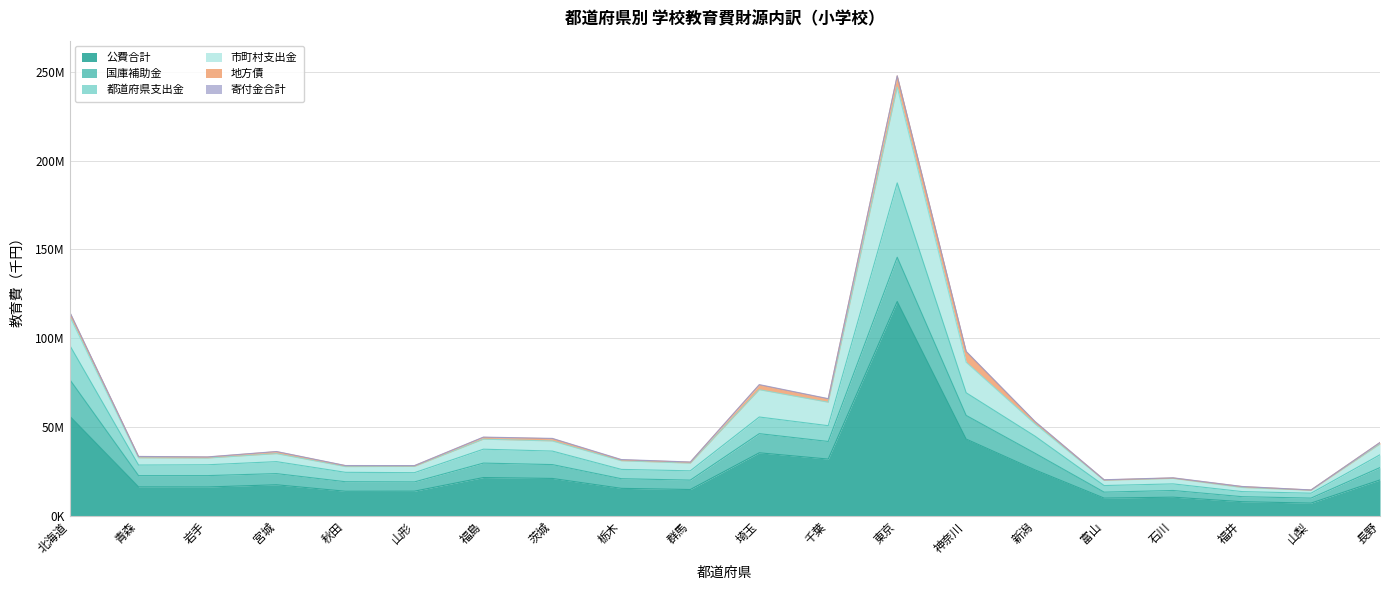

Does the chart have visible grid lines?

Yes